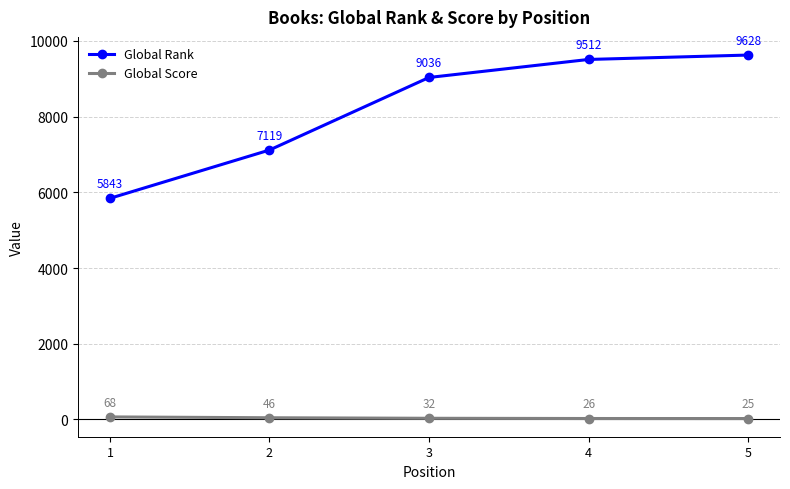

Which series has the largest range (max minus min)?

Global Rank